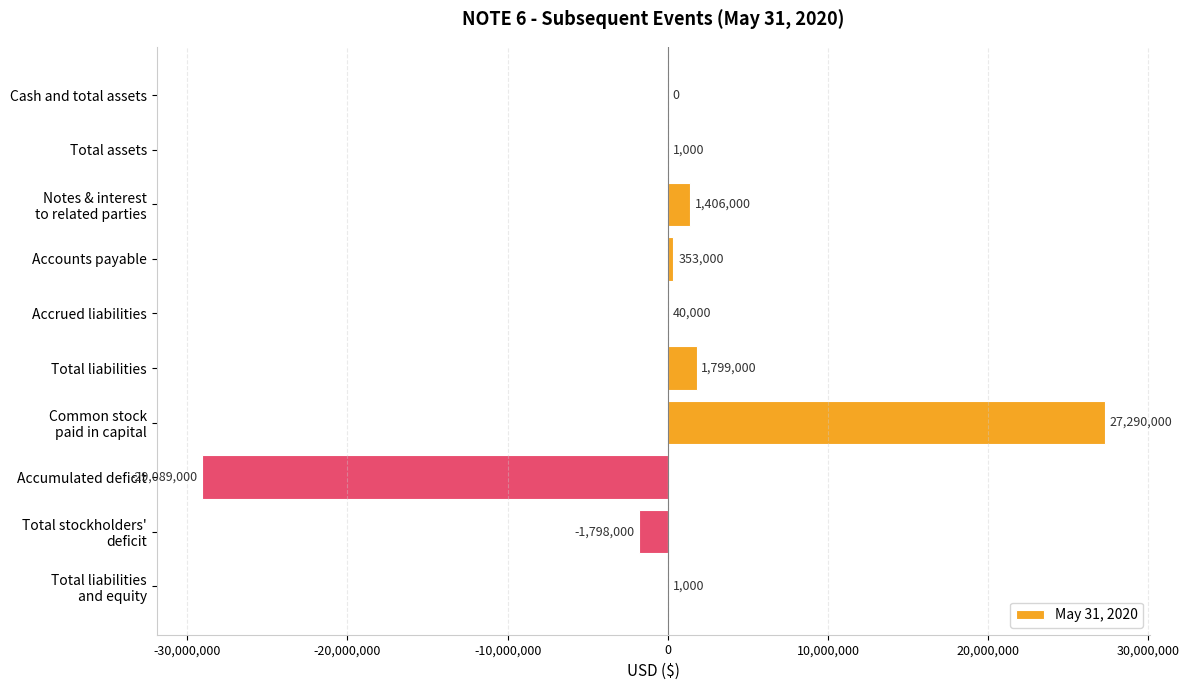

True or false: the data shows -8812914 at Accumulated deficit.

False